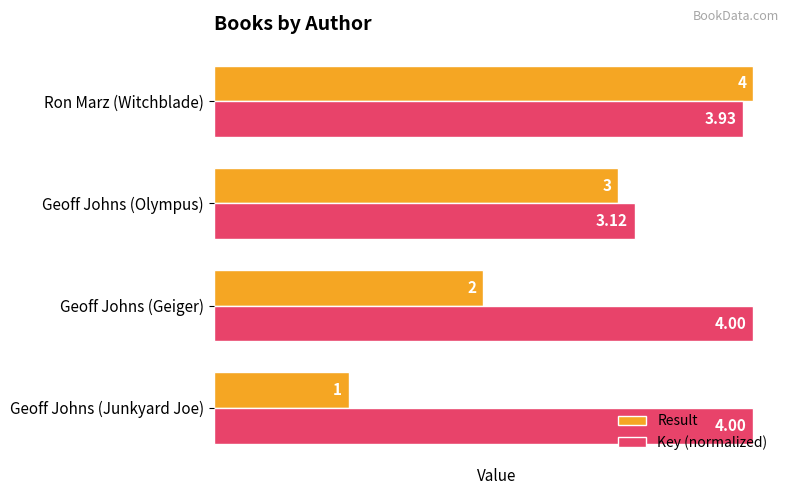

Which category has the lowest value in the Result series?

Geoff Johns (Junkyard Joe)